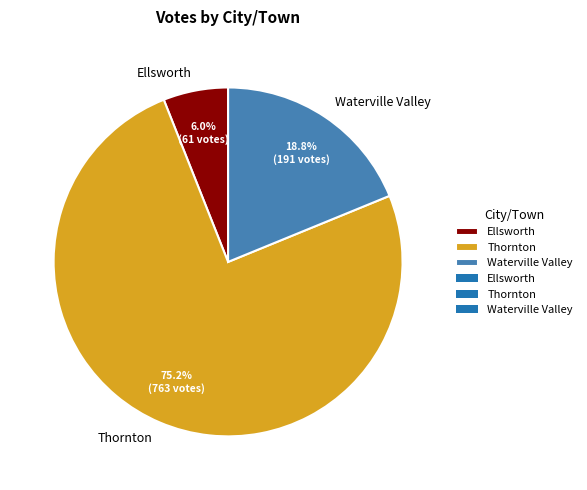

Is the sum of Thornton and Ellsworth greater than half?

Yes